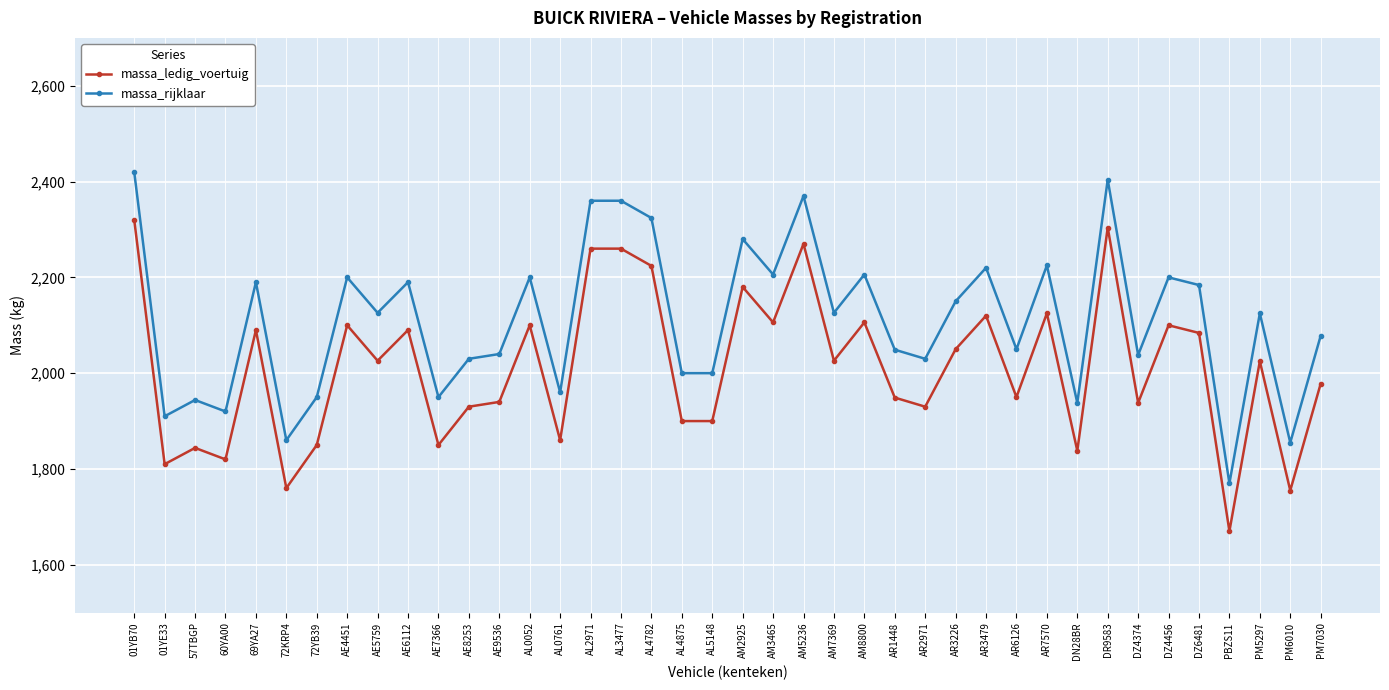

What is the greatest value displayed?

2420